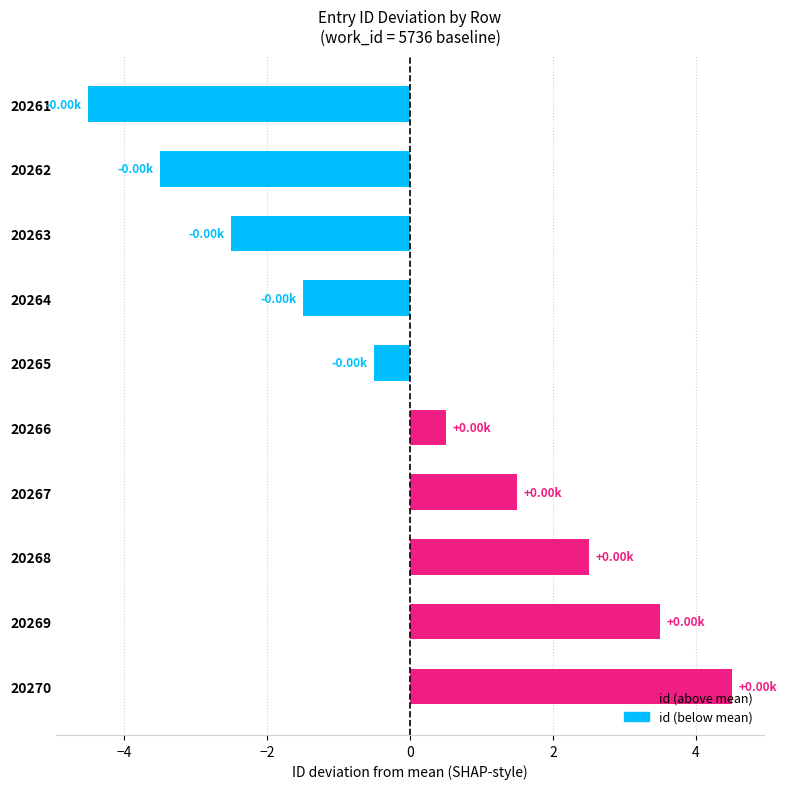

List the labels in order of value, largest first.

20270, 20269, 20268, 20267, 20266, 20265, 20264, 20263, 20262, 20261